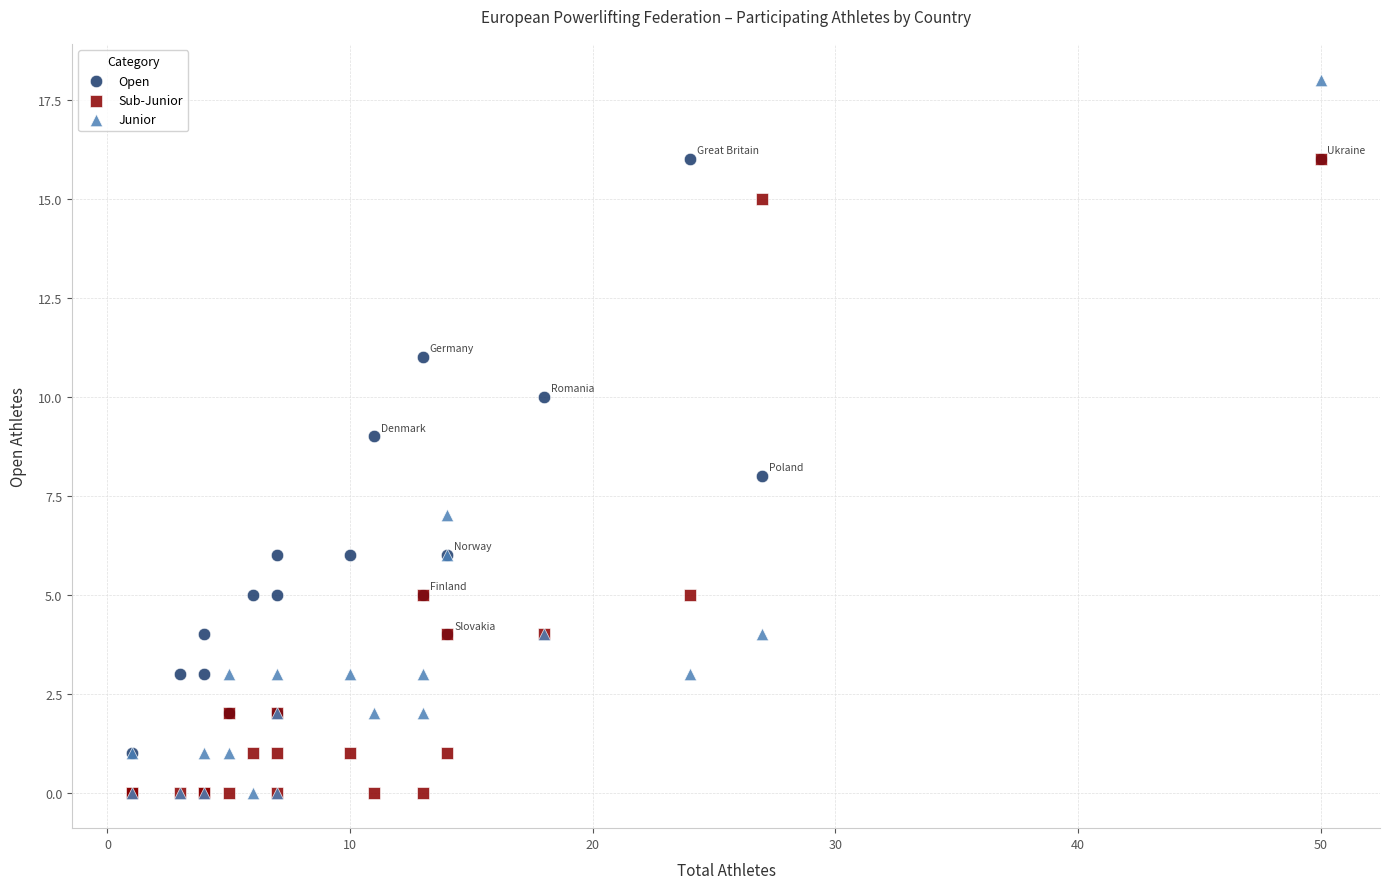

Which series has the largest Y range (max minus min)?

Junior